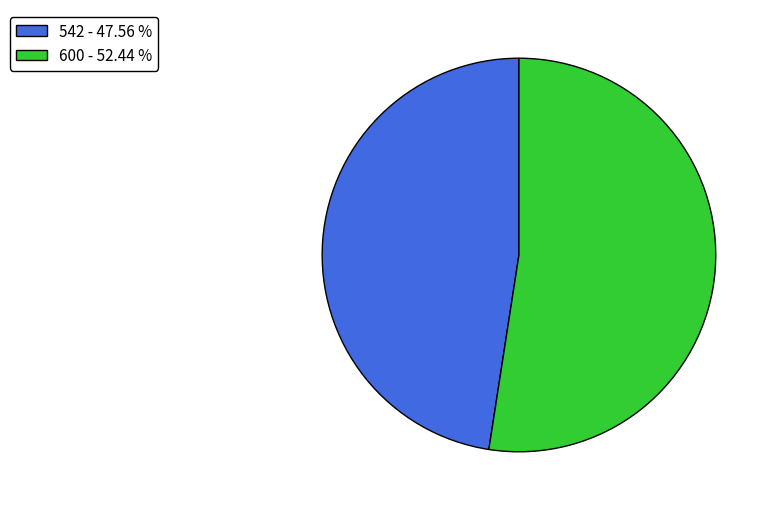

How many slices are in this pie chart?

2